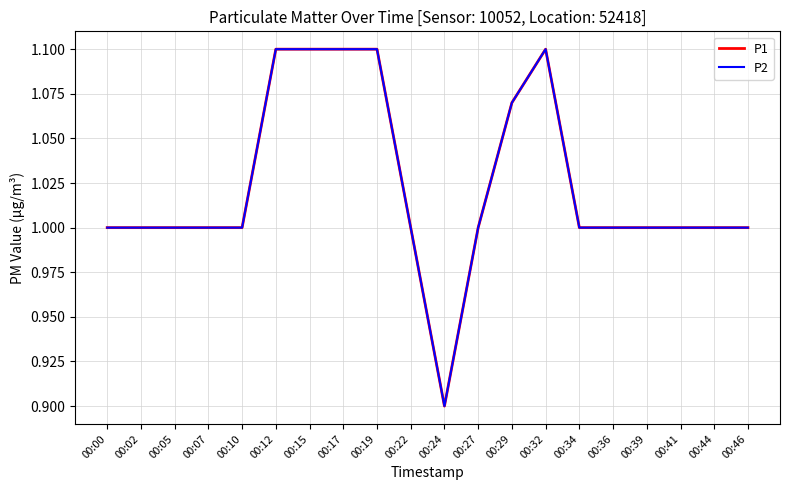

What is the value of the P2 point at the 20th from the left?

1.0